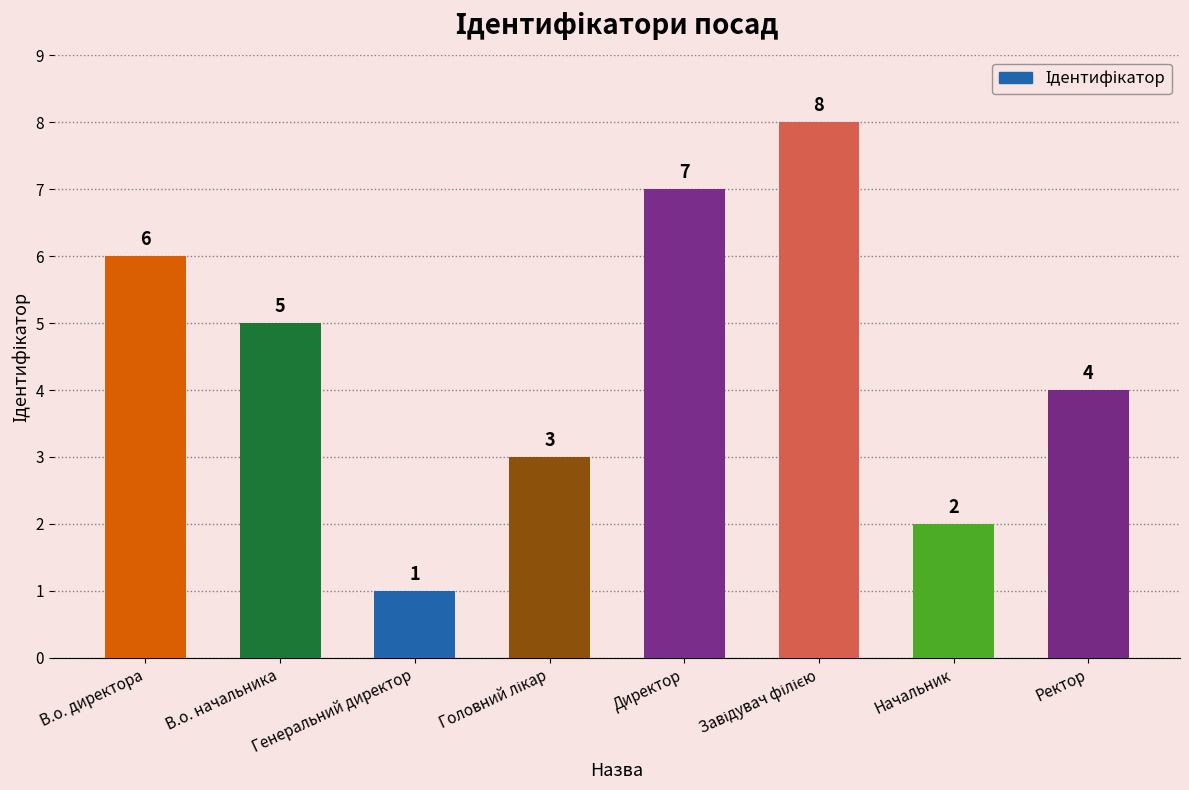

Reading right to left, extract all data points from this chart.

4	2	8	7	3	1	5	6